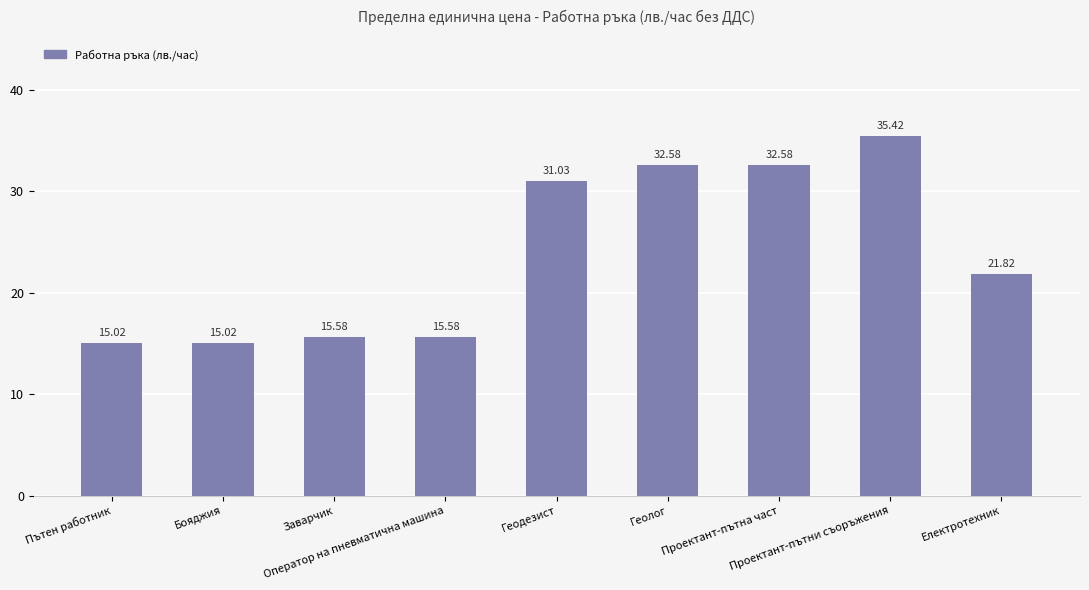

What is the difference between the maximum and minimum values?

20.4